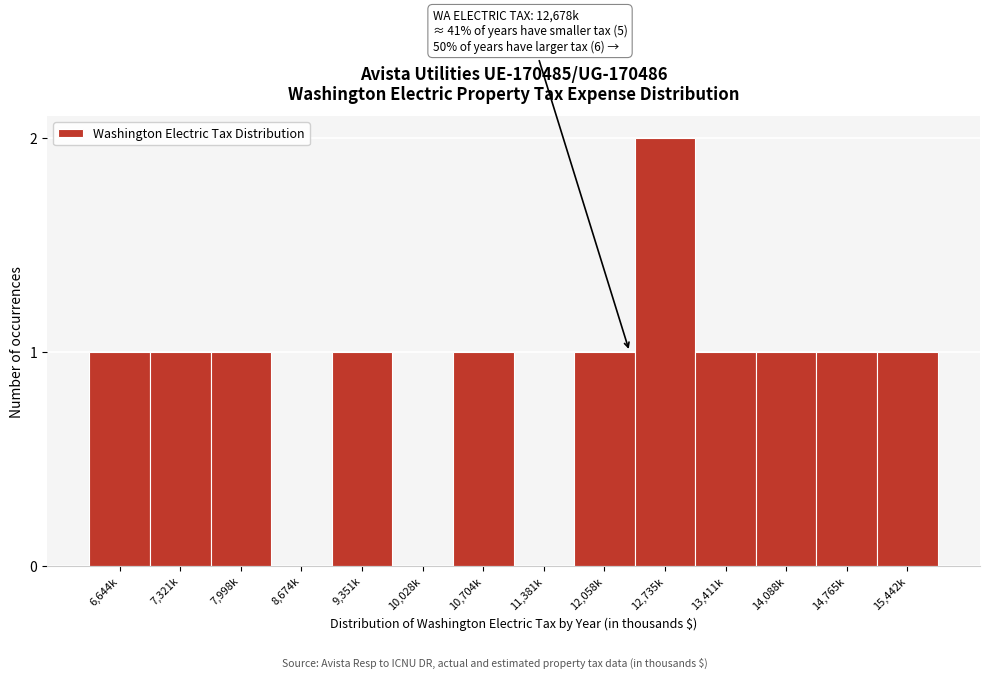

Reading left to right, list all the values displayed in this chart.

6,644k=1	7,321k=1	7,998k=1	8,674k=0	9,351k=1	10,028k=0	10,704k=1	11,381k=0	12,058k=1	12,735k=2	13,411k=1	14,088k=1	14,765k=1	15,442k=1